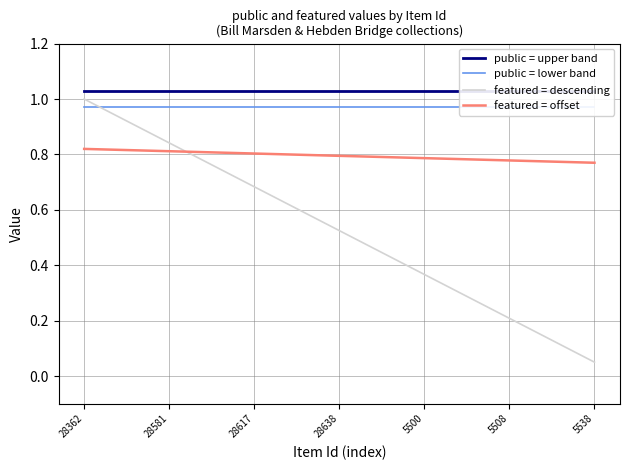

Which series ends up on top after the final intersection of featured = offset and featured = descending?

featured = offset